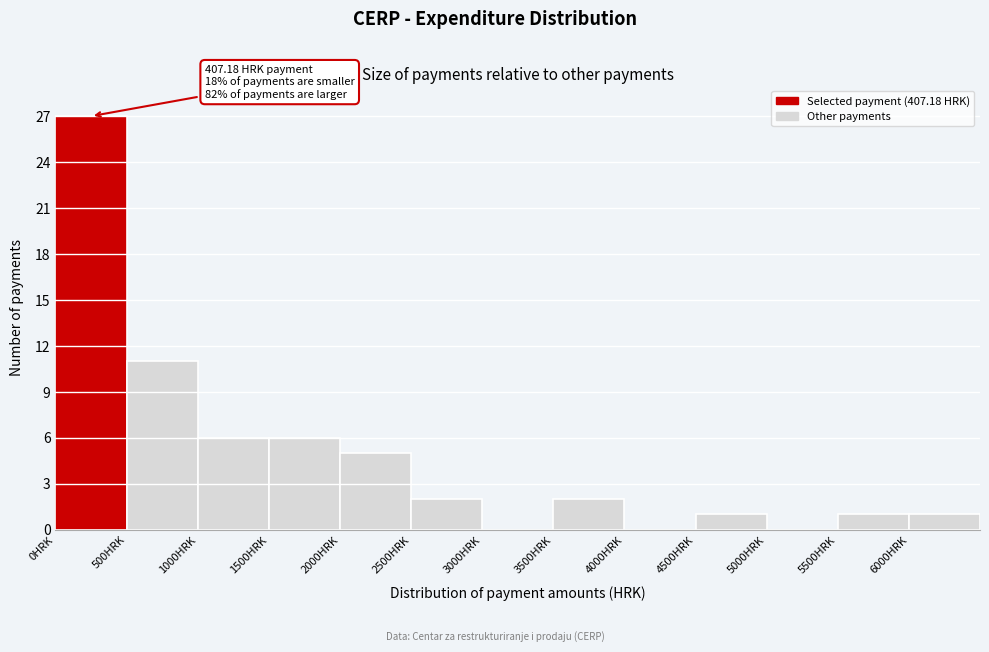

Which range on the x-axis has the tallest bar?

0 to 500